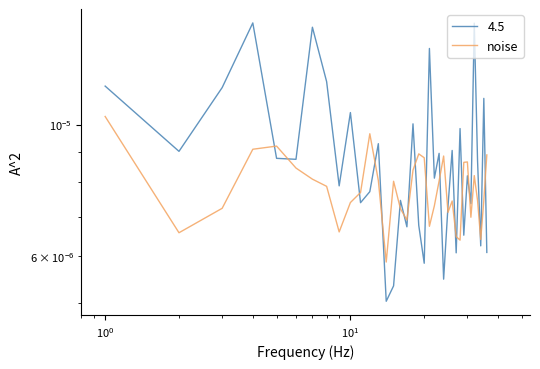

The value at 30 is 0.0. True or false?

False